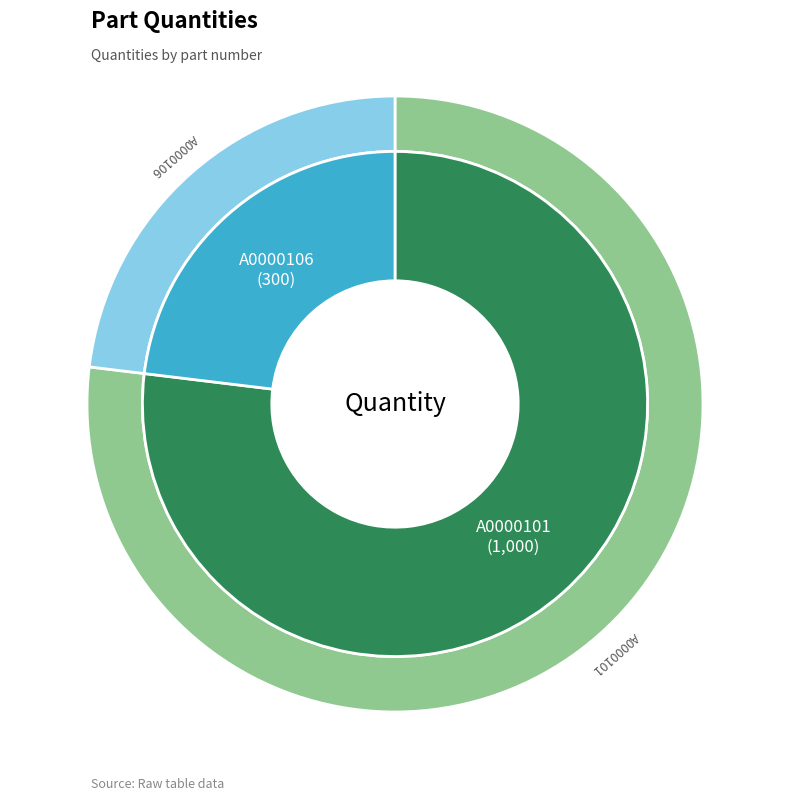

Rank the categories by value from lowest to highest.

A0000106, A0000101